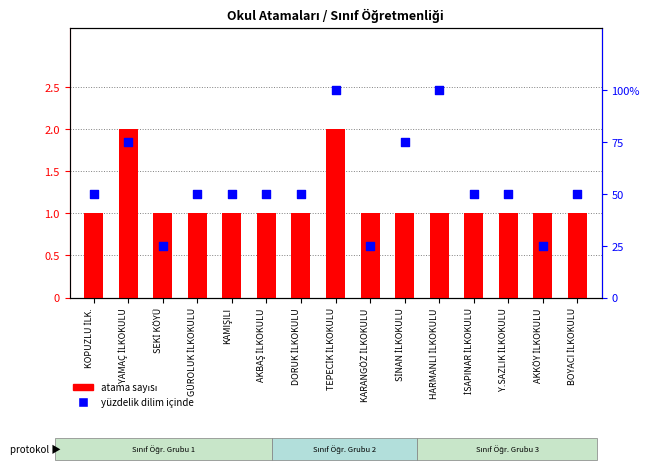

Which series has the largest total across all categories?

yüzdelik dilim içinde